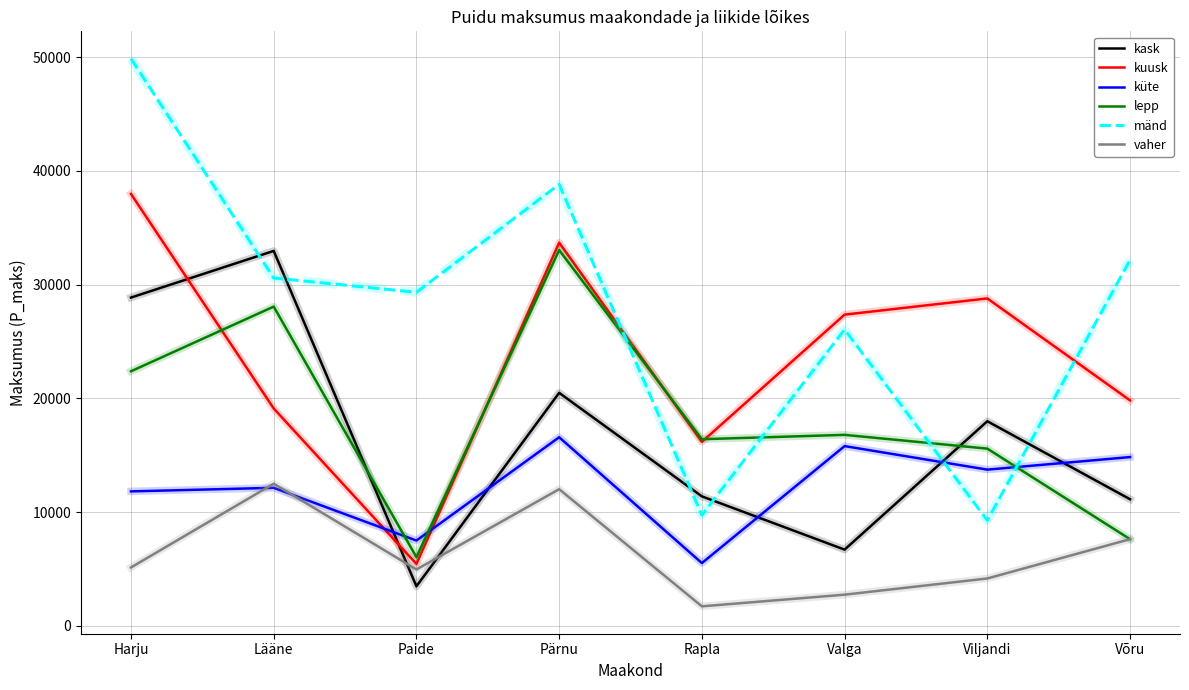

Which series has the largest range (max minus min)?

mänd